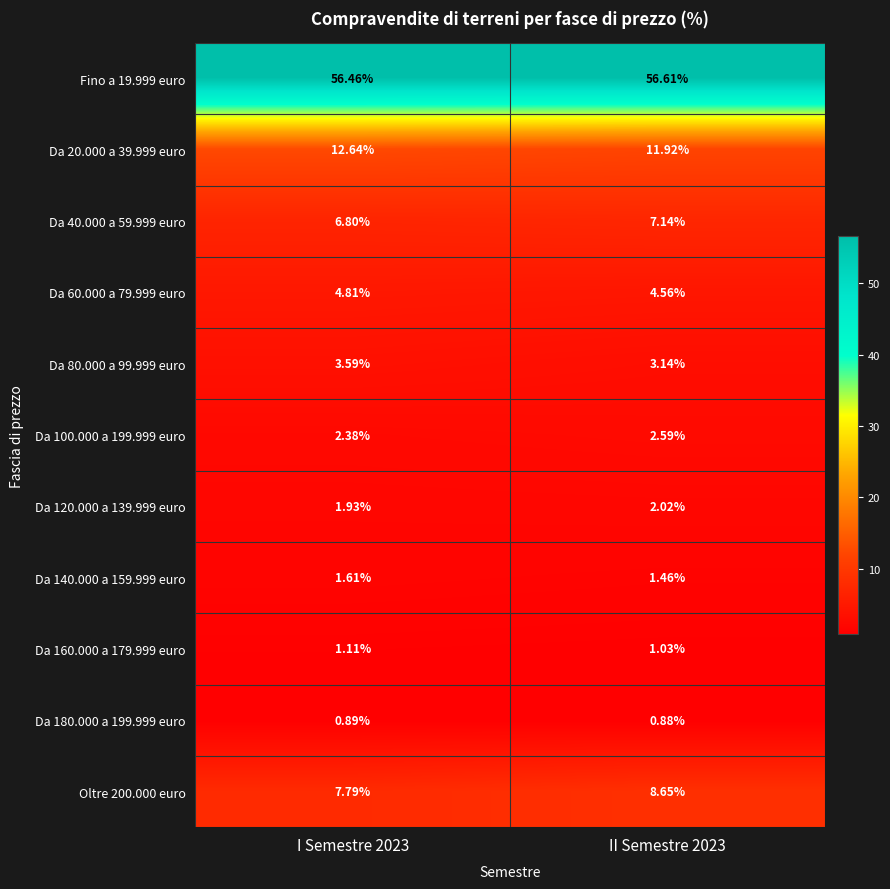

Which label corresponds to the smallest value in the chart?

II Semestre 2023